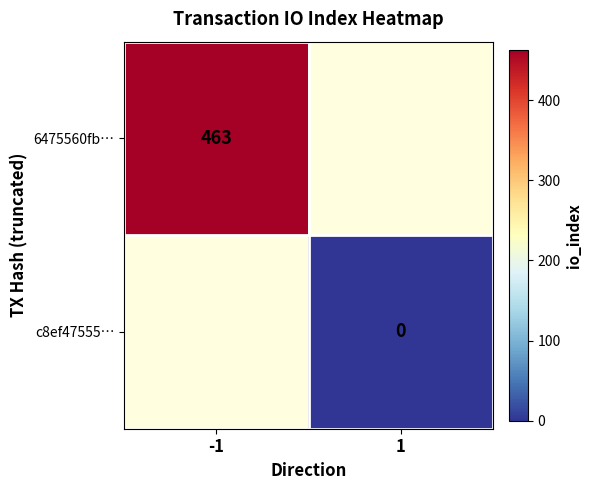

The value of 6475560fb… at -1 is 172. True or false?

False